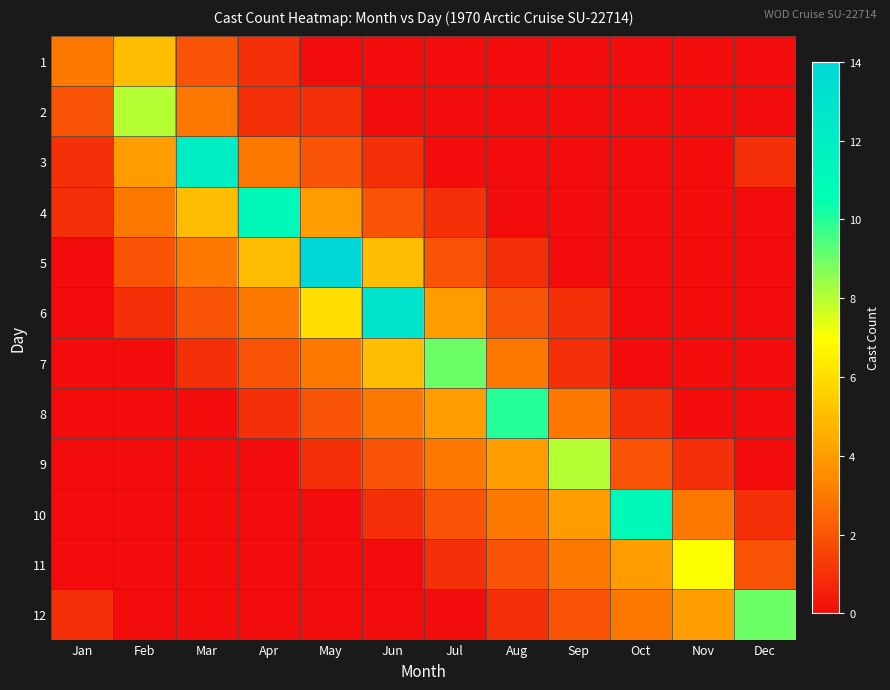

Between Mar and Nov, which series saw the biggest shift?

3